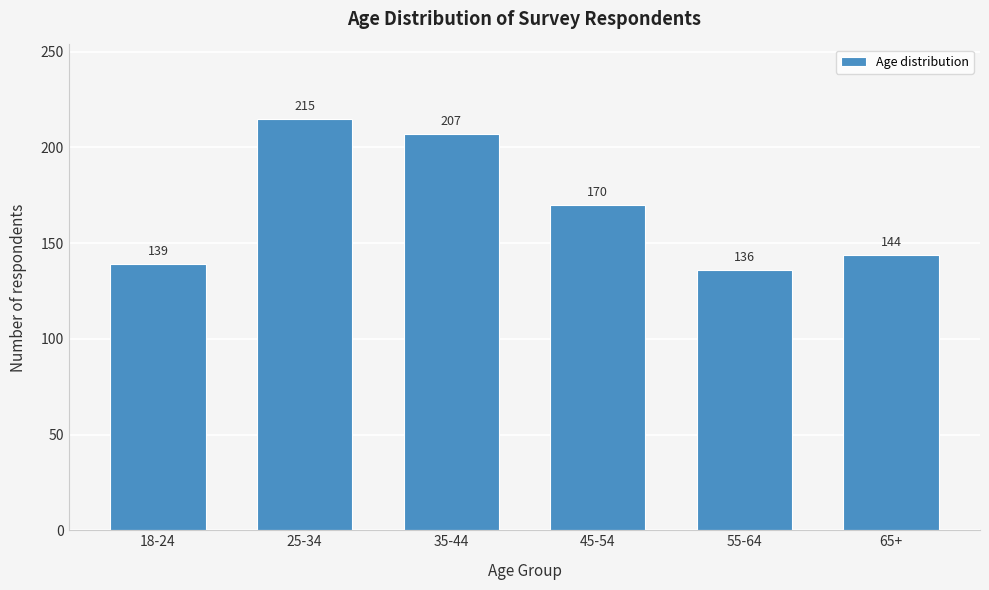

Reading left to right, extract all data points from this chart.

18-24=139	25-34=215	35-44=207	45-54=170	55-64=136	65+=144